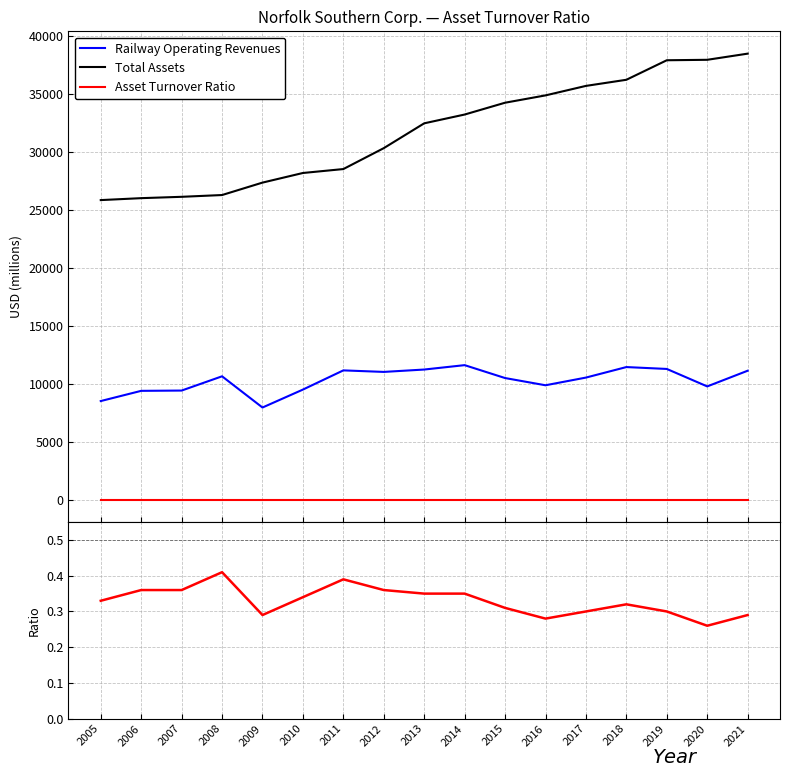

True or false: Railway Operating Revenues has a value of 7969.0 at 2009.

True